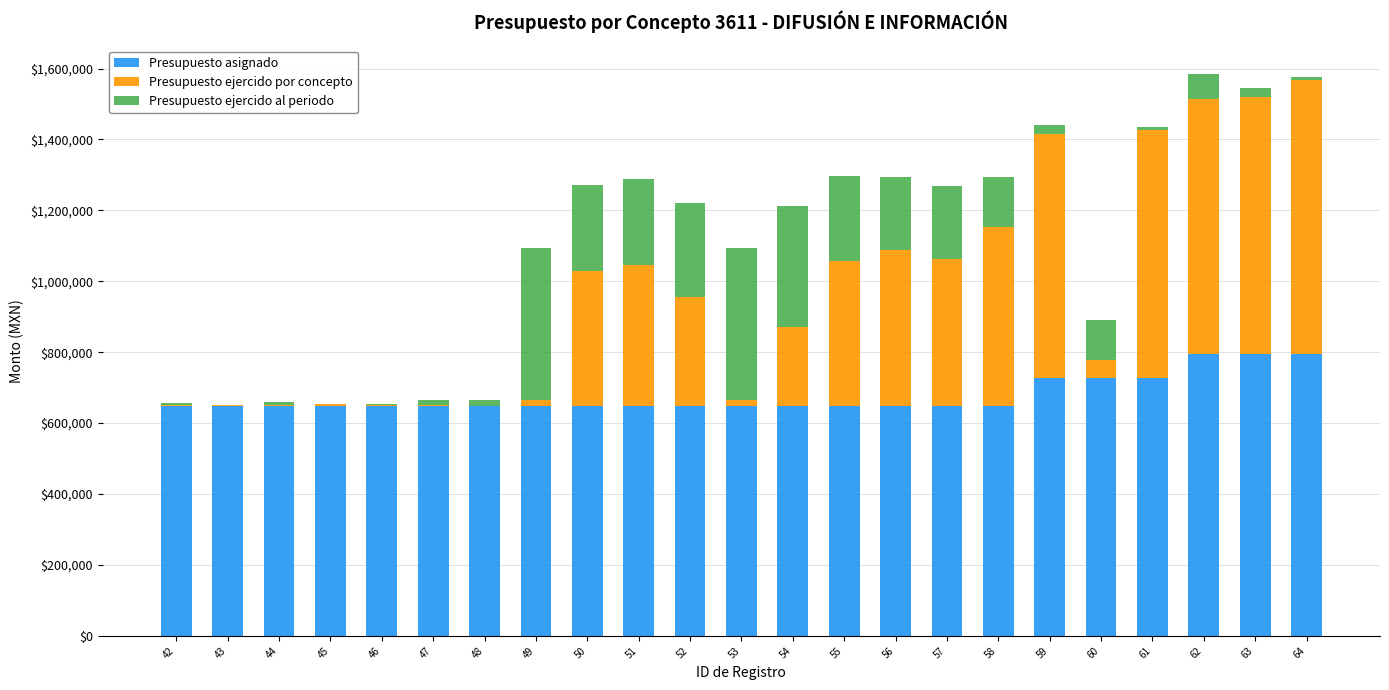

What is the highest value of the Presupuesto asignado series?

795627.2